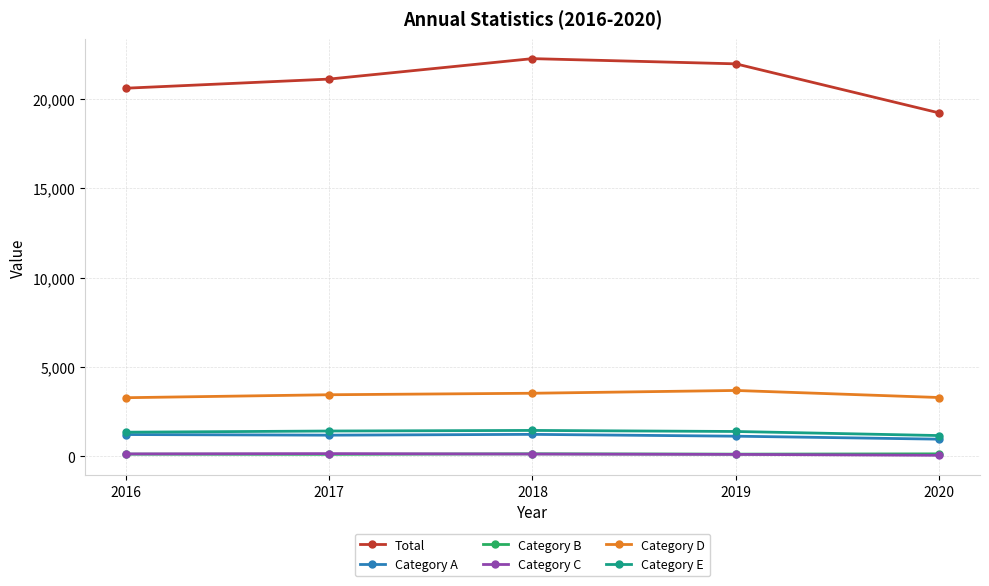

What is the smallest value displayed?

61